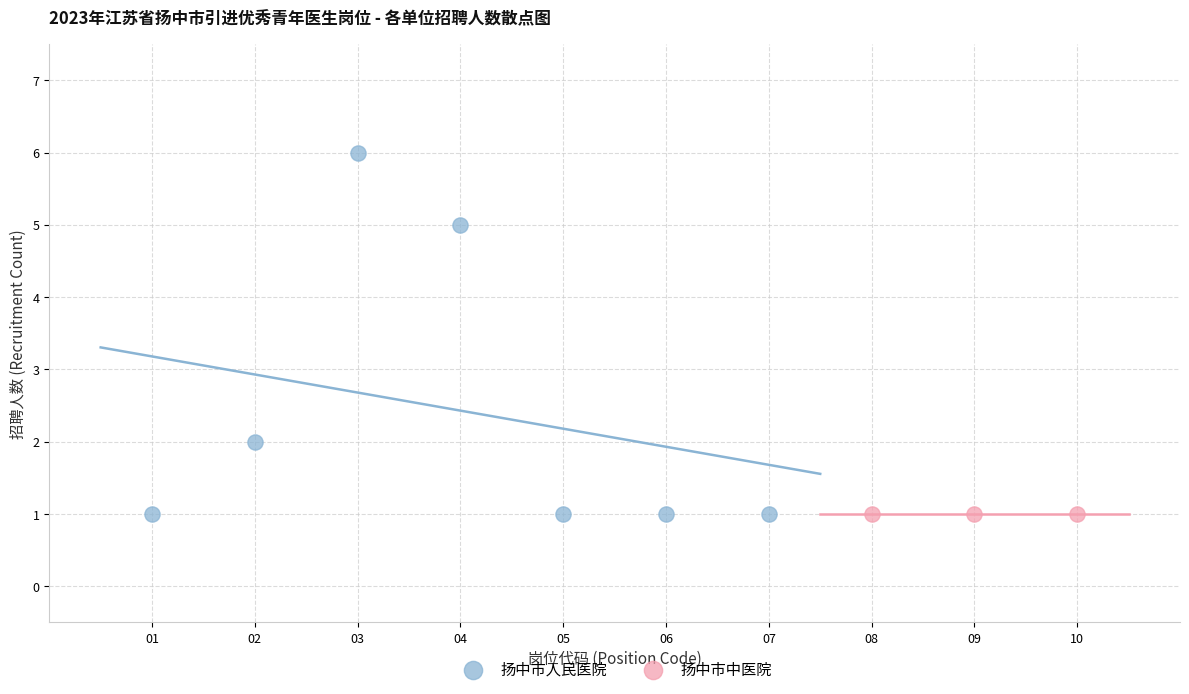

Which series reaches the maximum Y coordinate?

扬中市人民医院